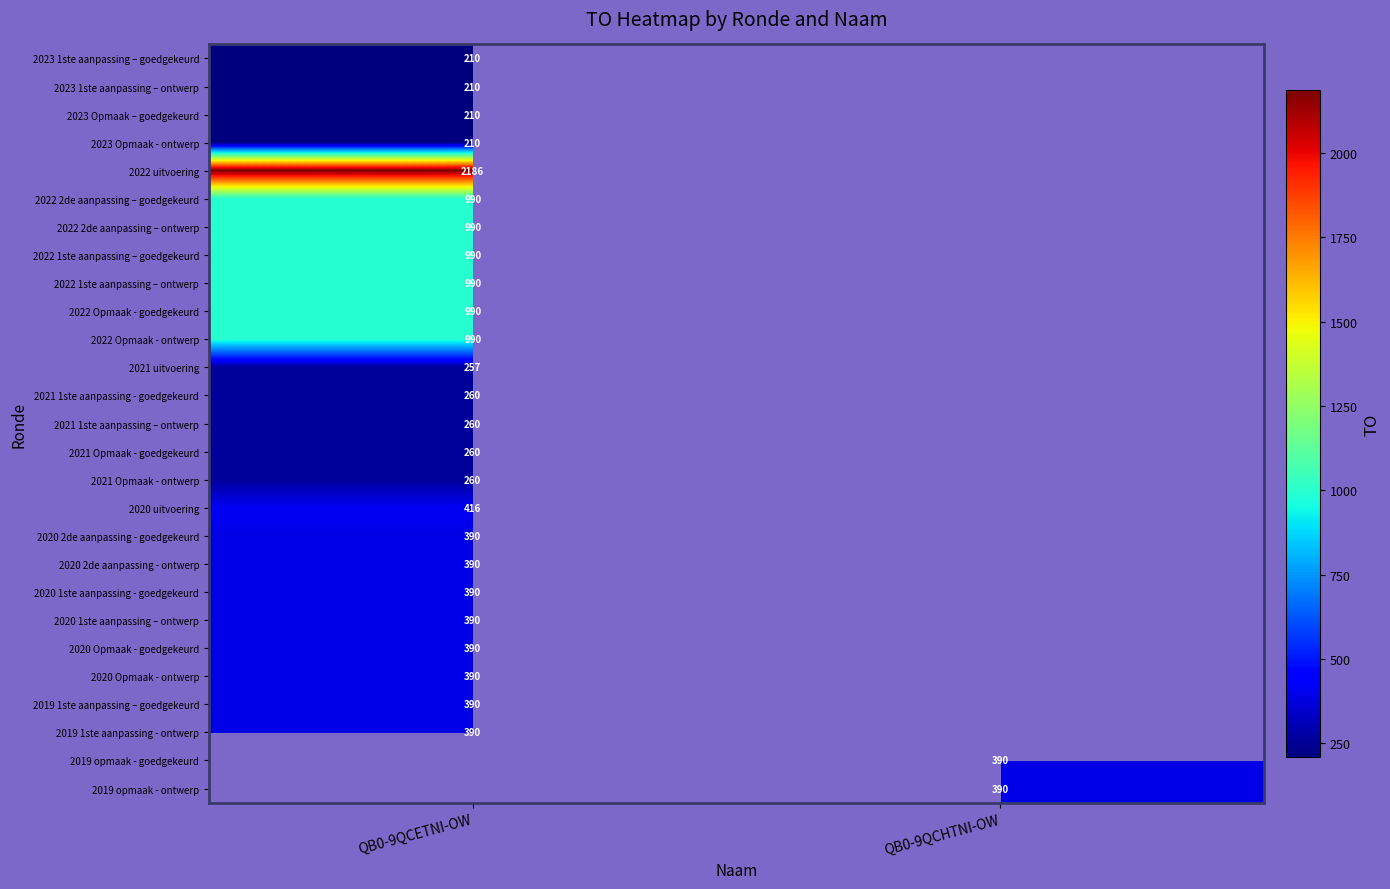

Is the value of 2019 opmaak - goedgekeurd at QB0-9QCHTNI-OW greater than the value of 2023 1ste aanpassing – goedgekeurd at QB0-9QCETNI-OW?

Yes